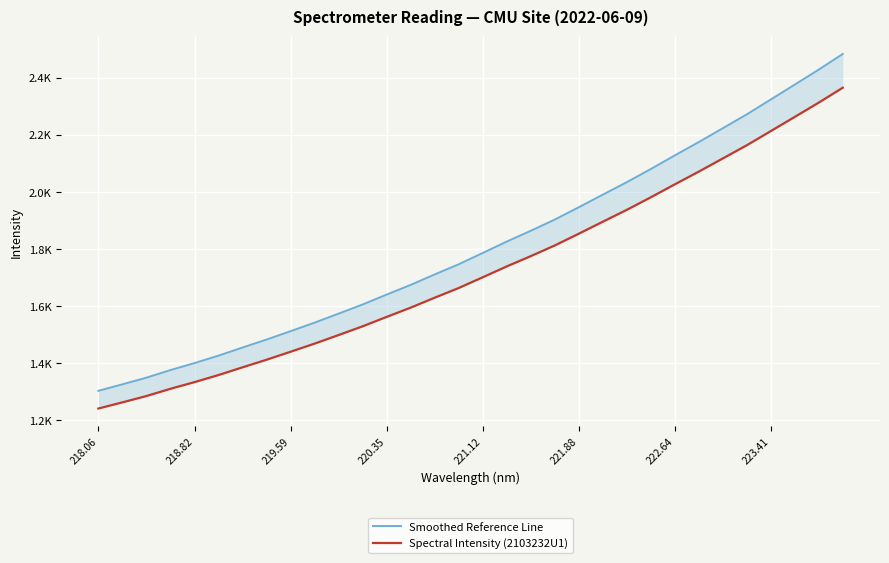

True or false: Spectral Intensity (2103232U1) and Smoothed Reference Line cross at least once.

False